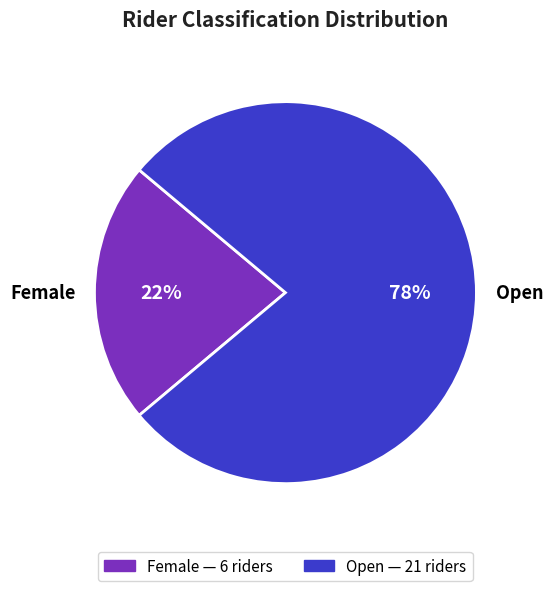

How many segments does this pie chart have?

2